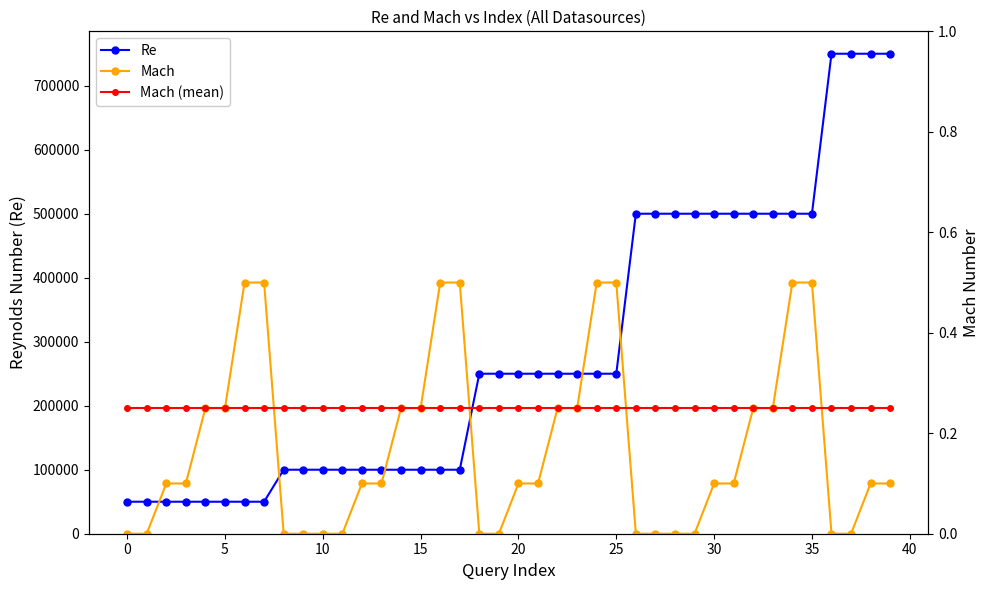

The value of Re at 25 is 250000. True or false?

True